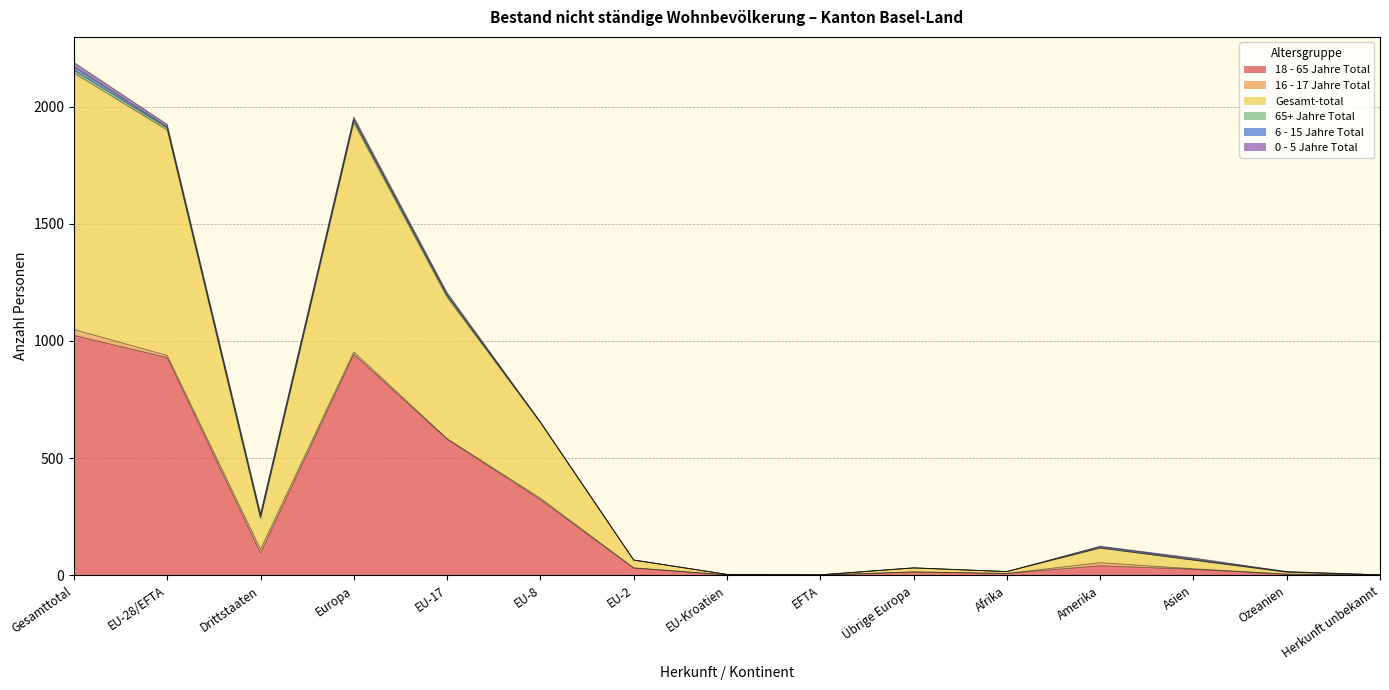

What is the difference between the 65+ Jahre Total values at Asien and Drittstaaten?

3